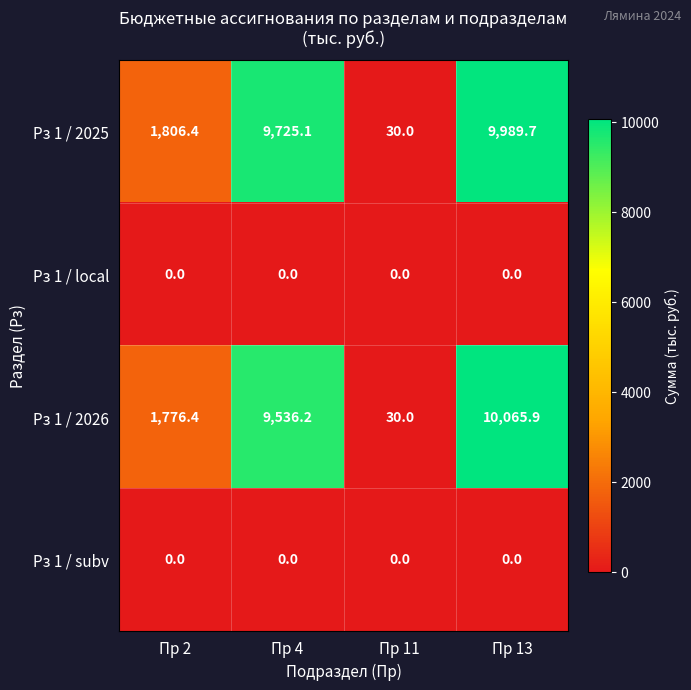

What is the difference between the highest and lowest values at Пр 13?

10065.9